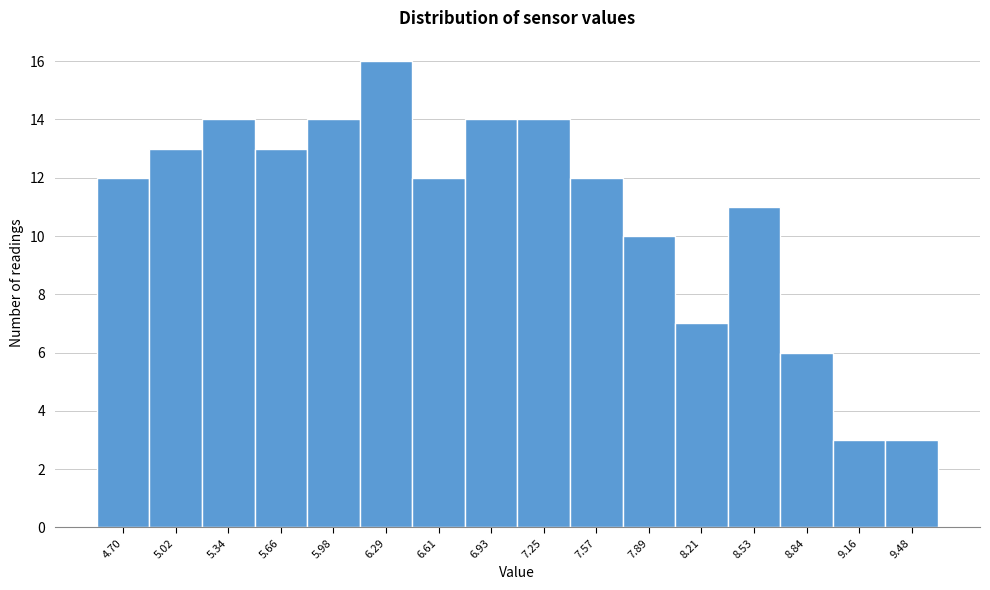

Reading left to right, list all the values displayed in this chart.

4.70=12	5.02=13	5.34=14	5.66=13	5.98=14	6.29=16	6.61=12	6.93=14	7.25=14	7.57=12	7.89=10	8.21=7	8.53=11	8.84=6	9.16=3	9.48=3